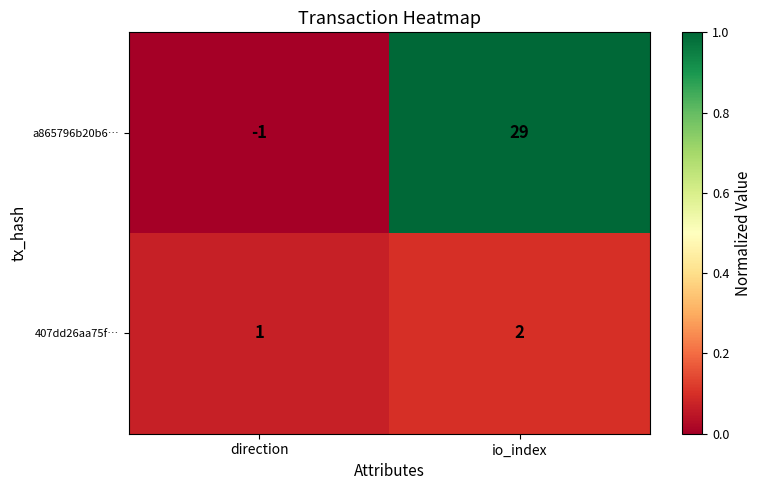

Which label corresponds to the largest value in the chart?

io_index